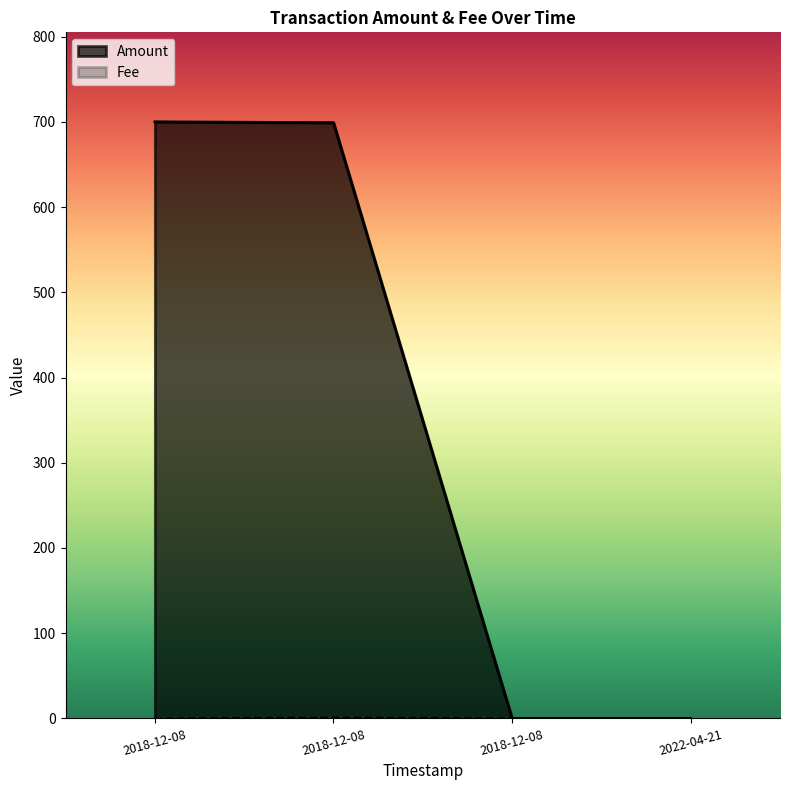

How many data points are above 699?

1